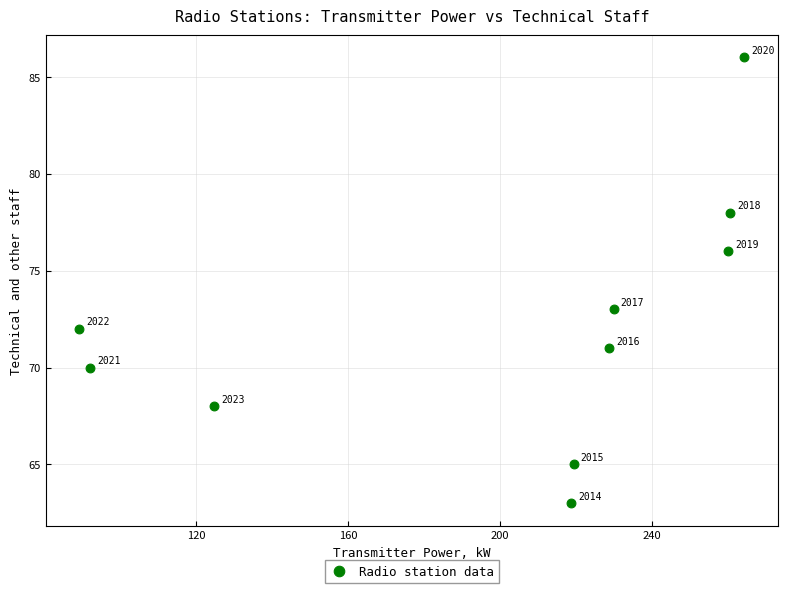

What Y value in the scatter plot is closest to 74?

73